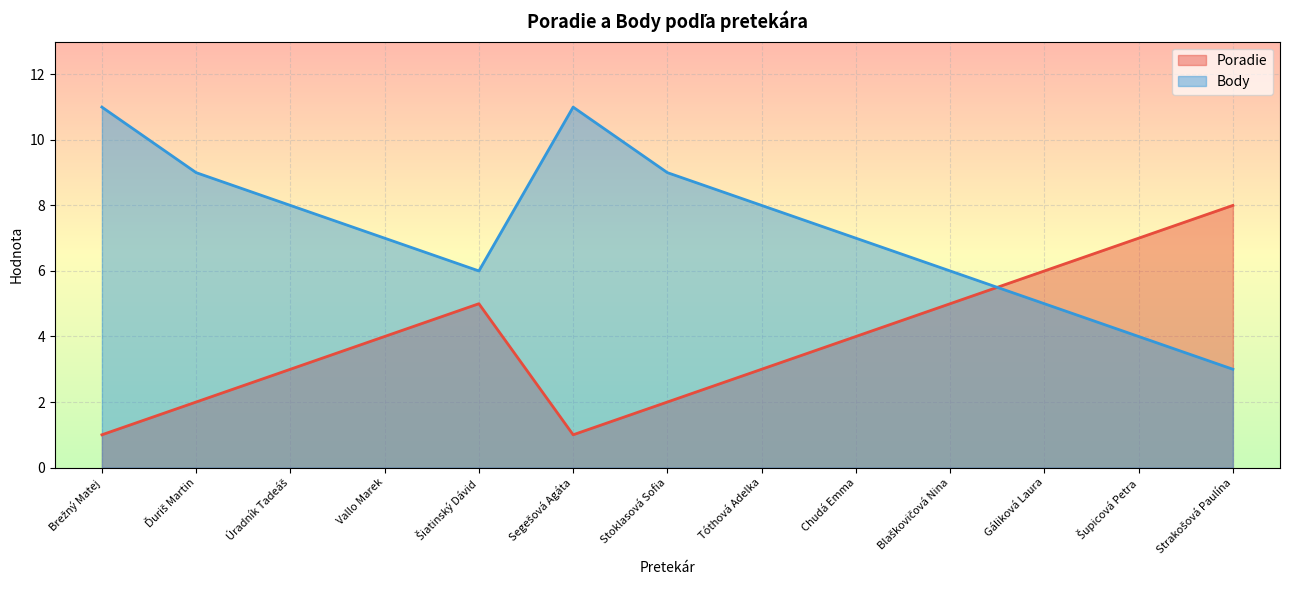

What are all the series names shown in the legend?

Poradie, Body